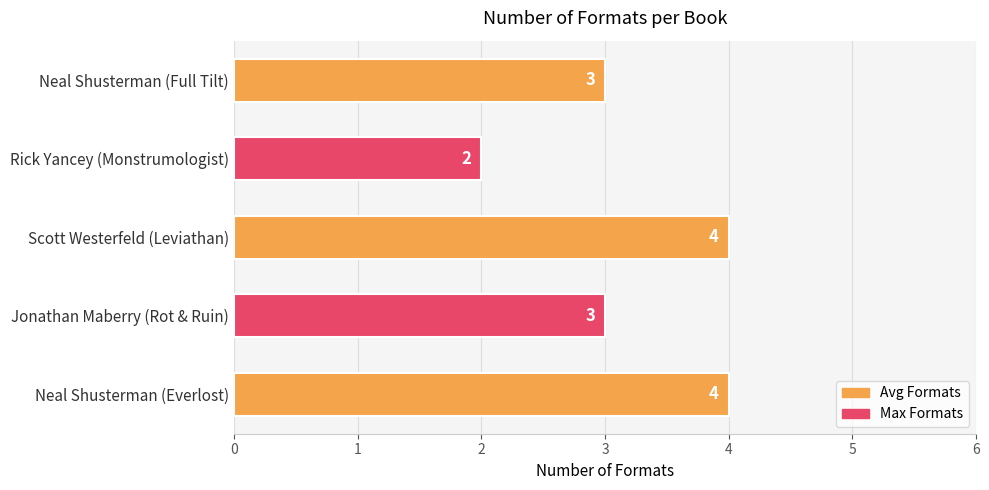

Count the values in the range 3 to 4.

4